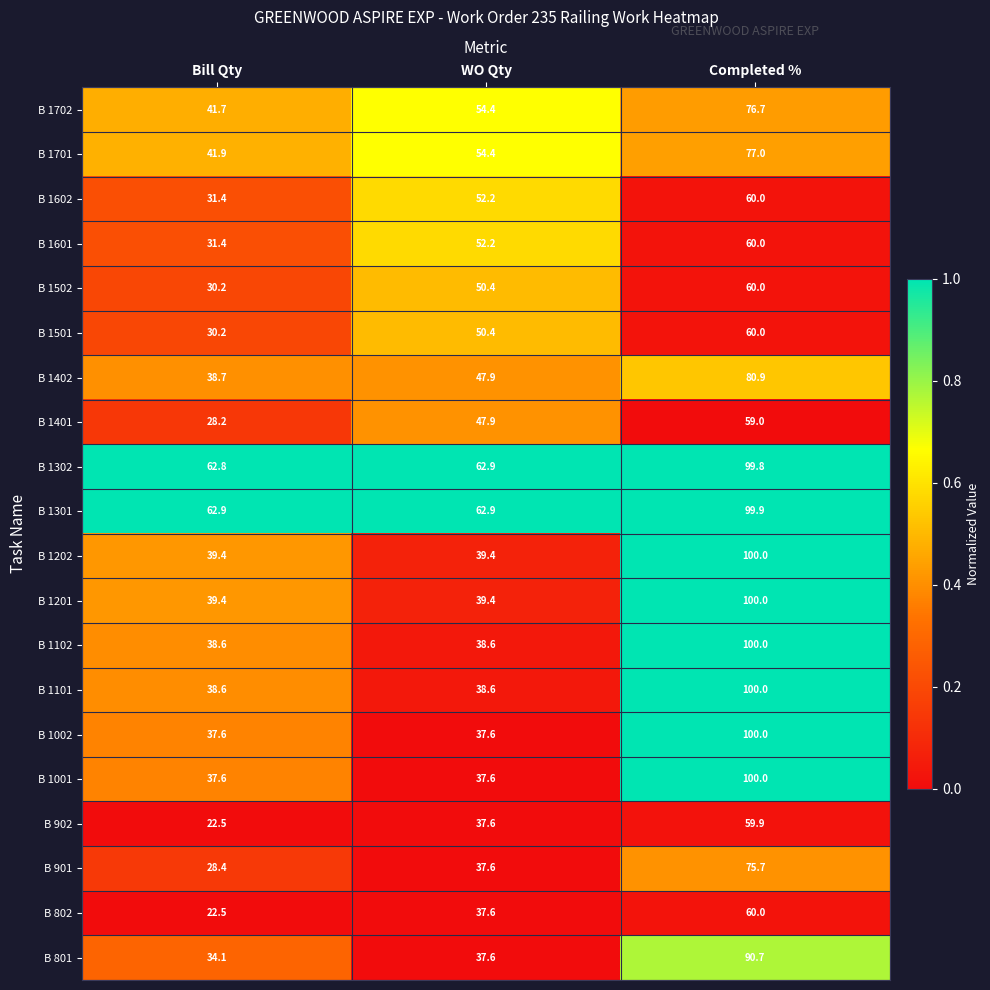

What is the greatest value displayed?

100.0